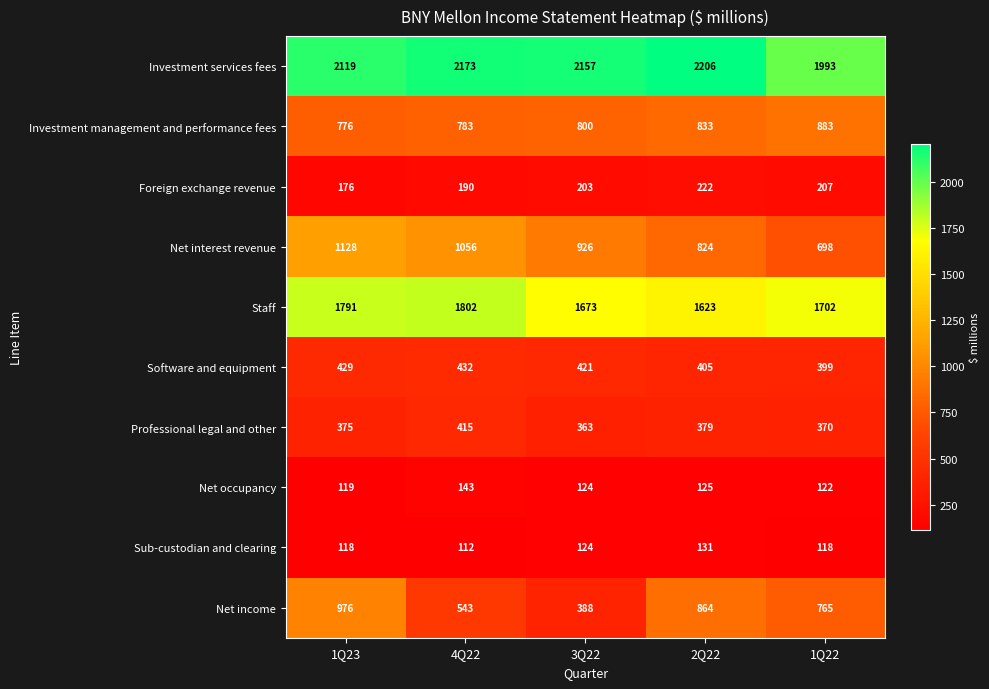

At which category does the chart reach its minimum across all series?

4Q22